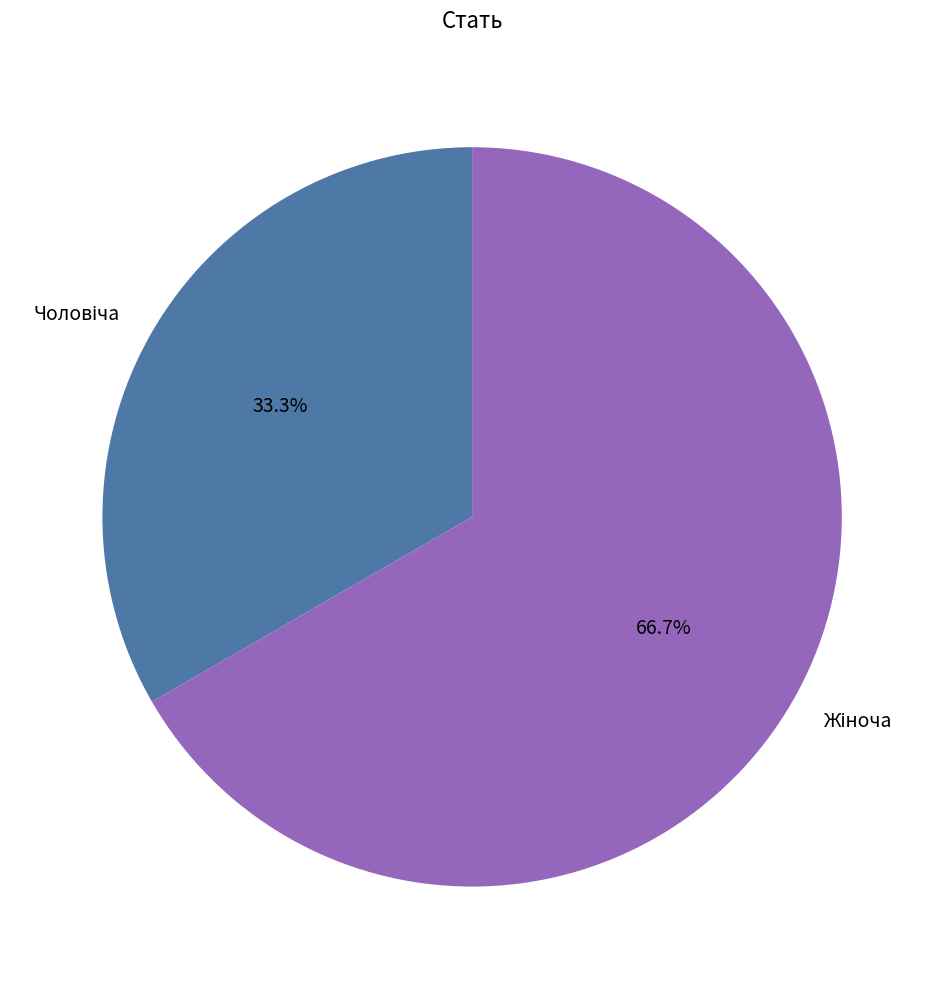

Is there a majority slice in this chart?

Yes